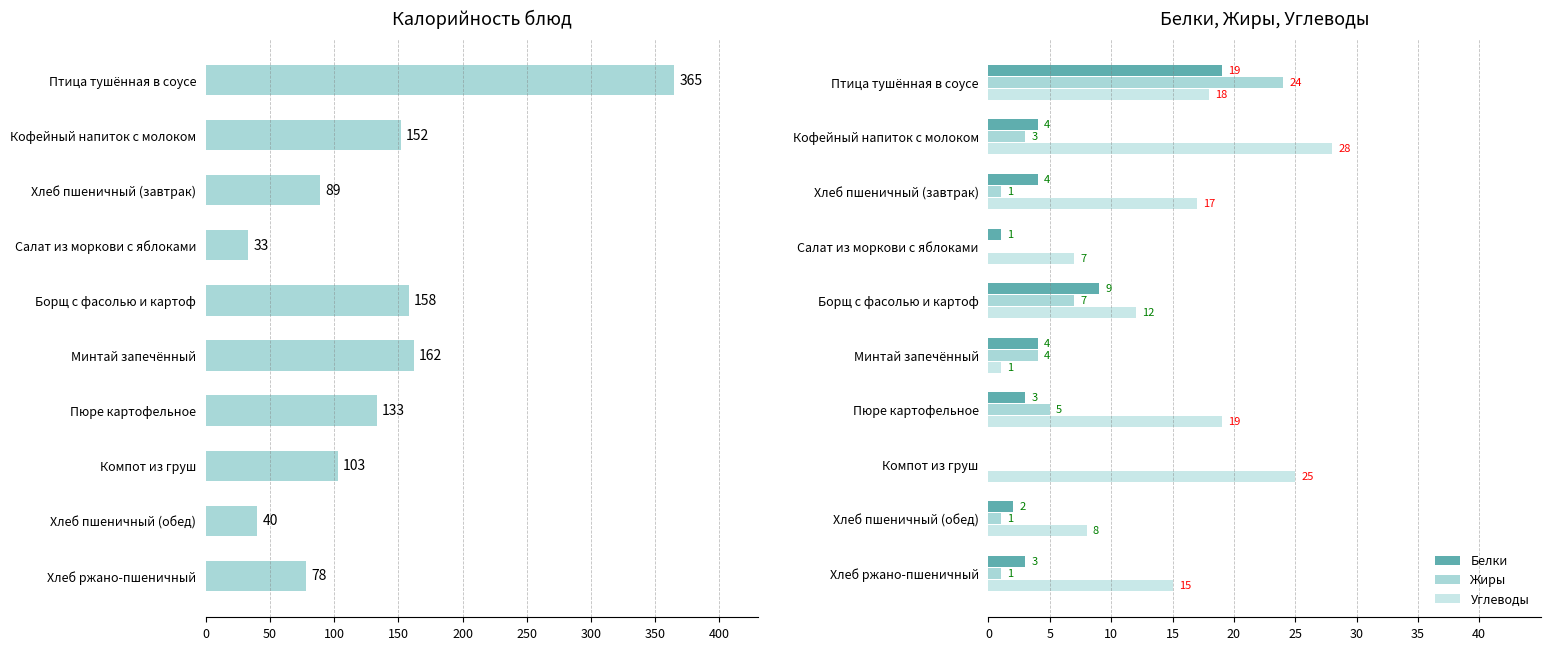

What is the difference between the maximum and minimum values in the Белки series?

19